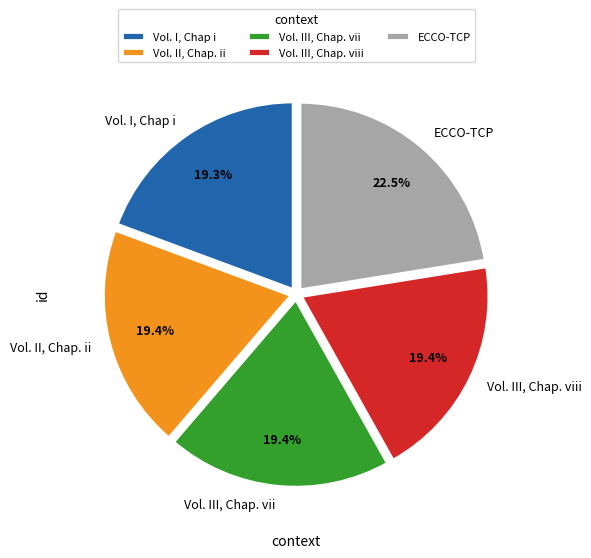

What percentage is the Vol. III, Chap. vii slice, to the nearest percent?

19%